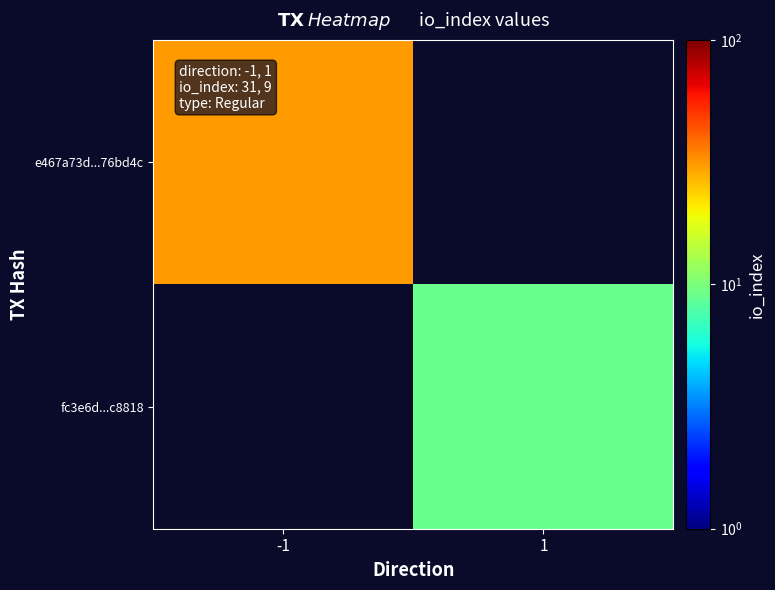

How many categories are shown in the chart?

2